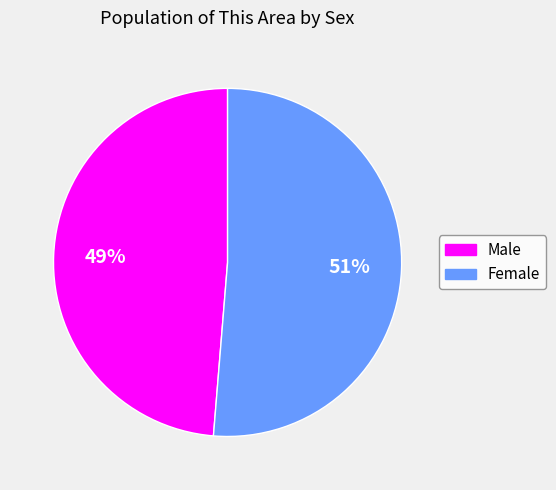

To the nearest percent, what is the combined percentage of Male and Female?

100%